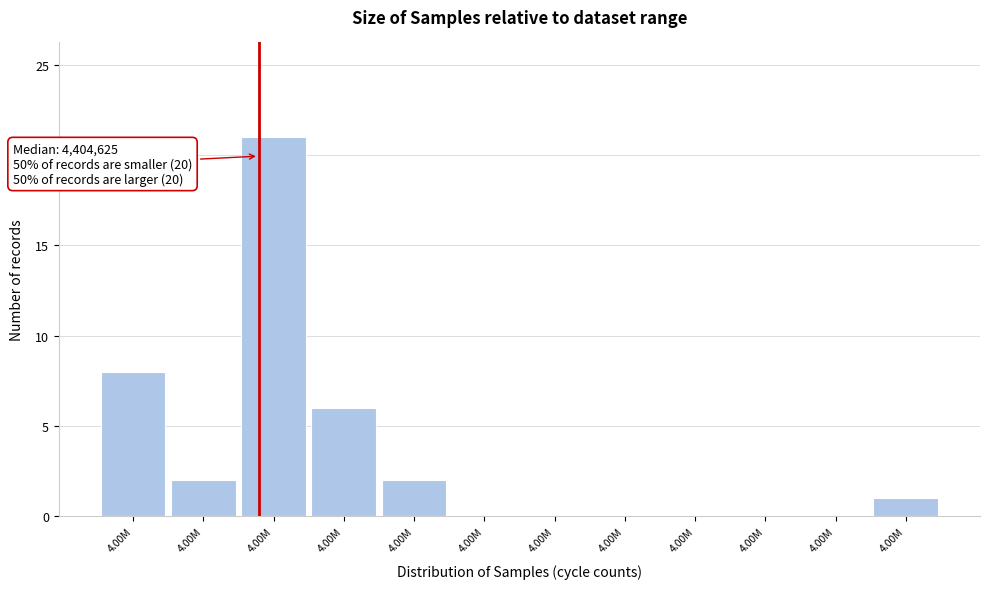

How many series are shown in this chart?

1